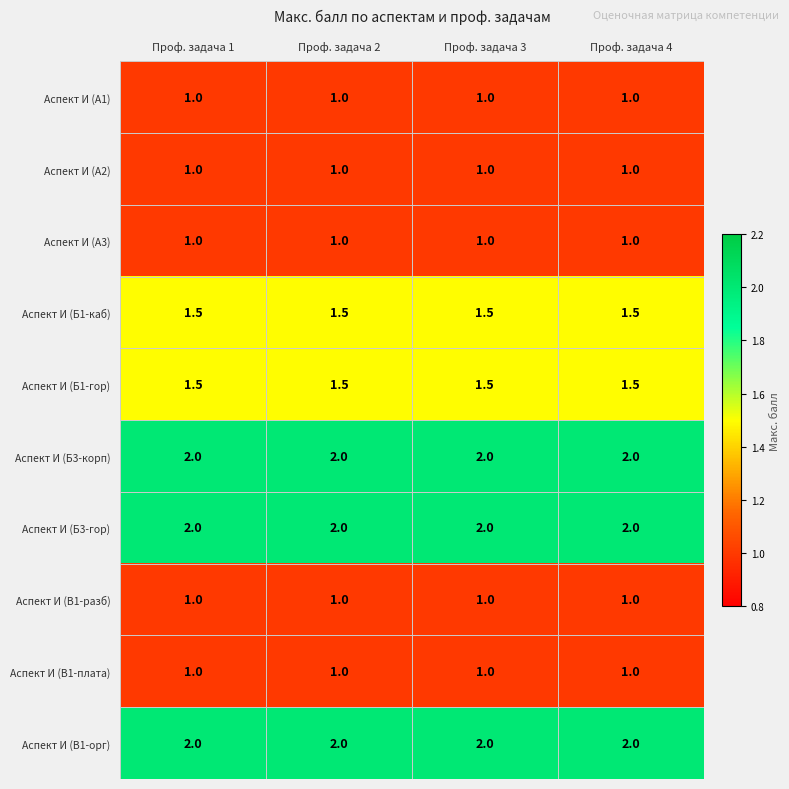

What is the spread (max minus min) of values at Проф. задача 1?

1.0